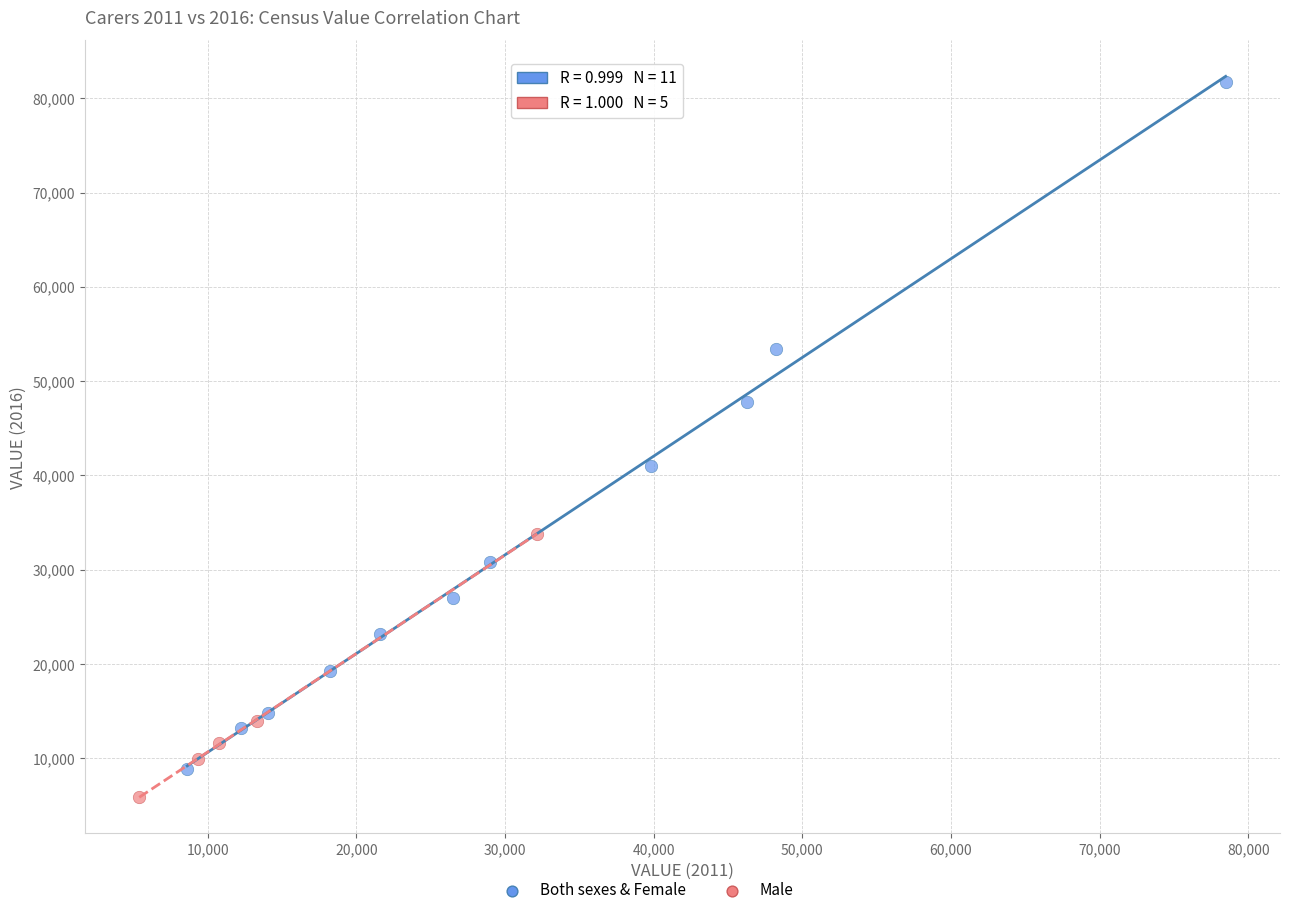

Which series reaches the minimum Y coordinate?

Male